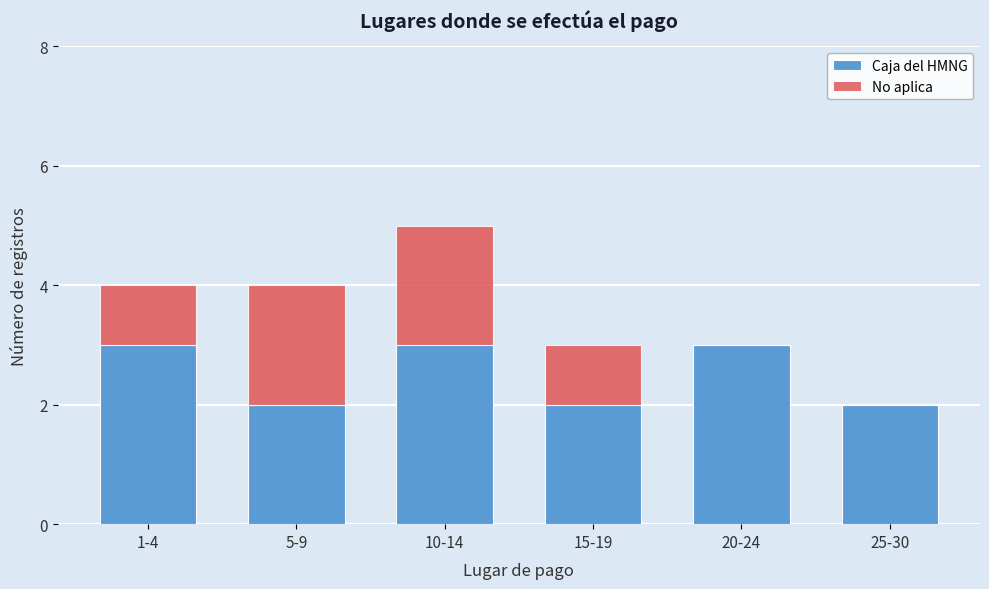

Reading right to left, transcribe the values for Caja del HMNG.

25-30=2	20-24=3	15-19=2	10-14=3	5-9=2	1-4=3